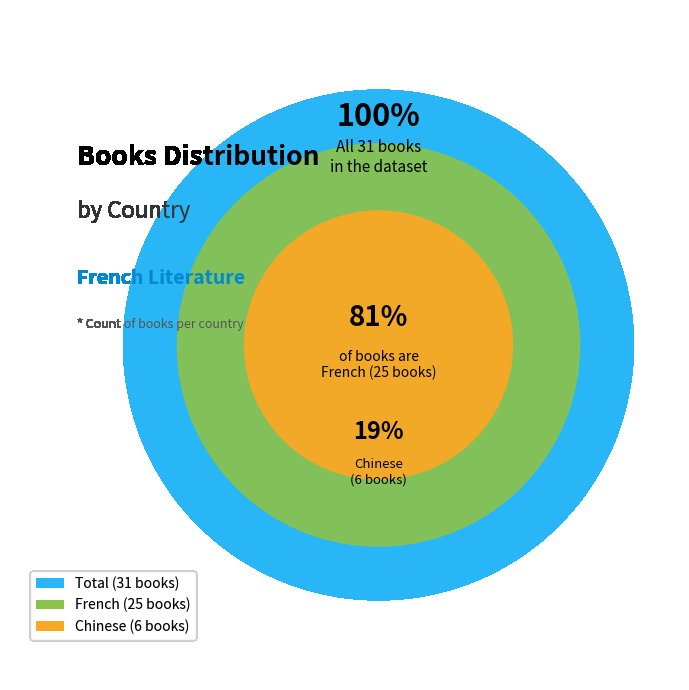

Which slice is the smallest?

Chinese